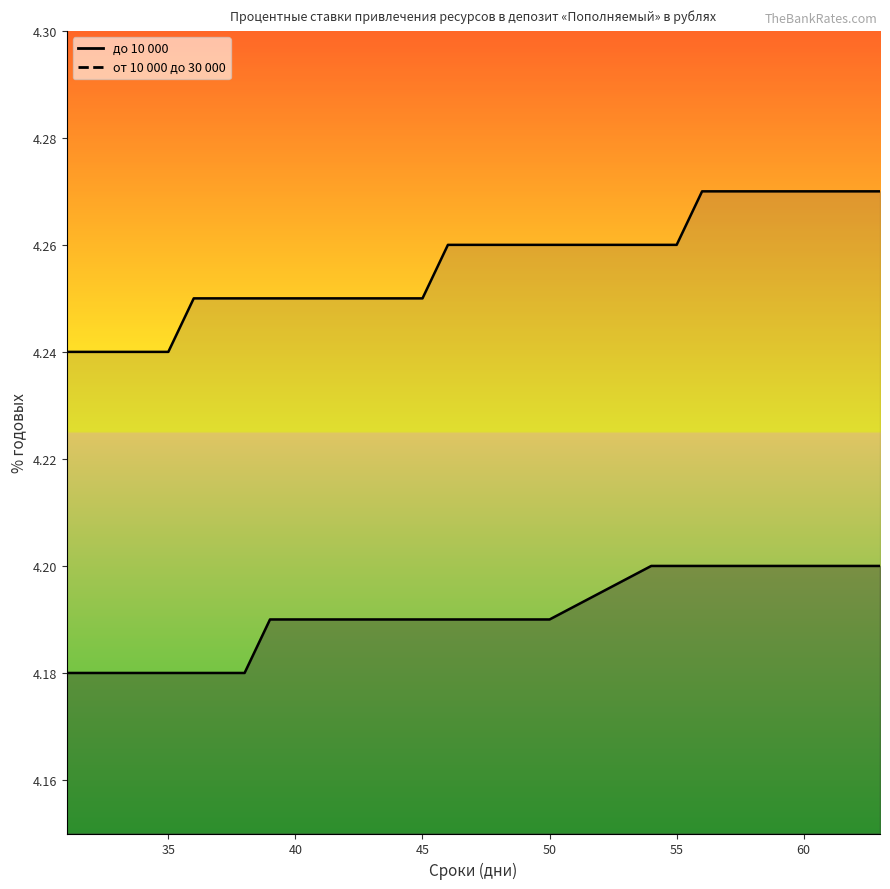

At which label is от 10 000 до 30 000 closest to 4?

31